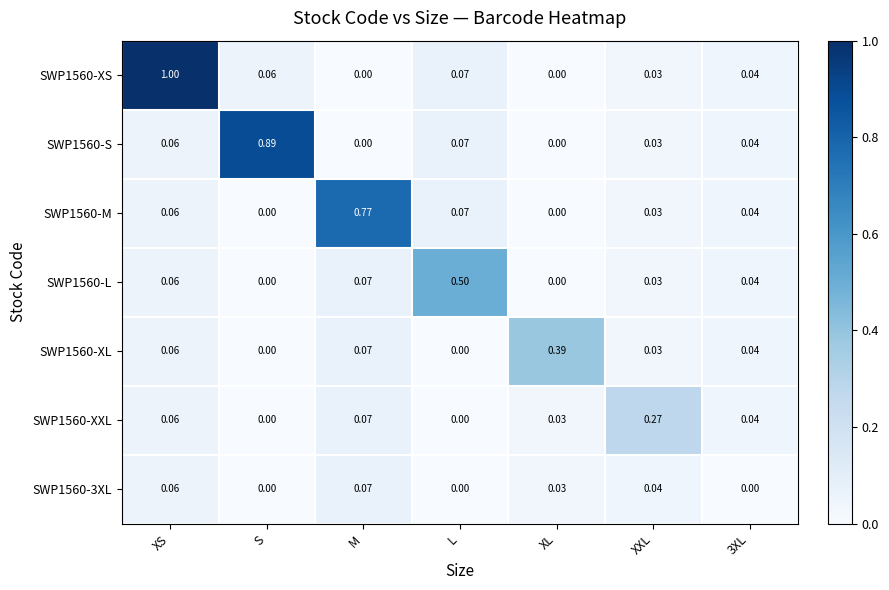

Is the value of SWP1560-3XL at XXL greater than the value of SWP1560-XS at S?

No